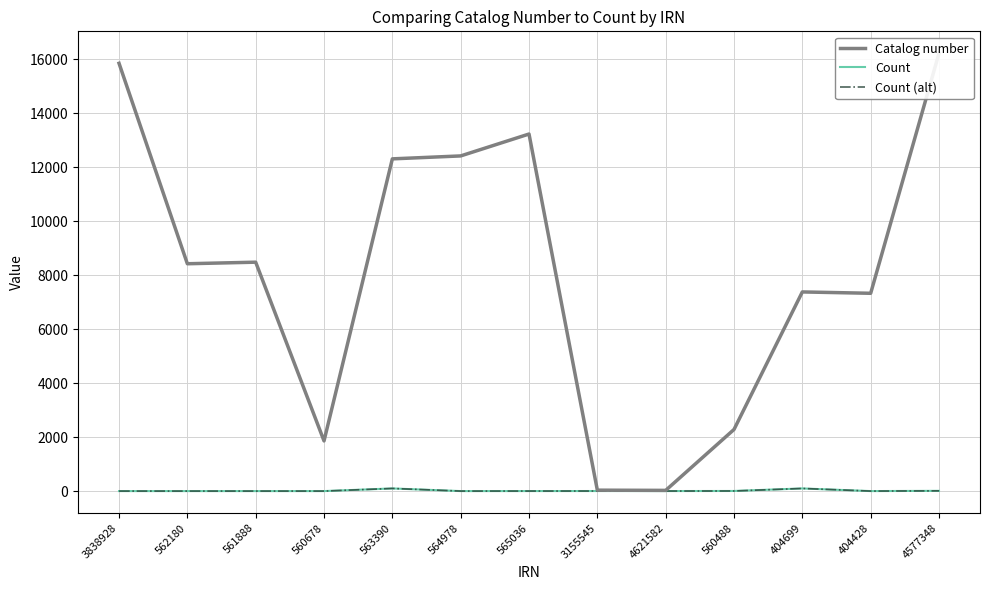

The Count series shows 0 at 560678. True or false?

False